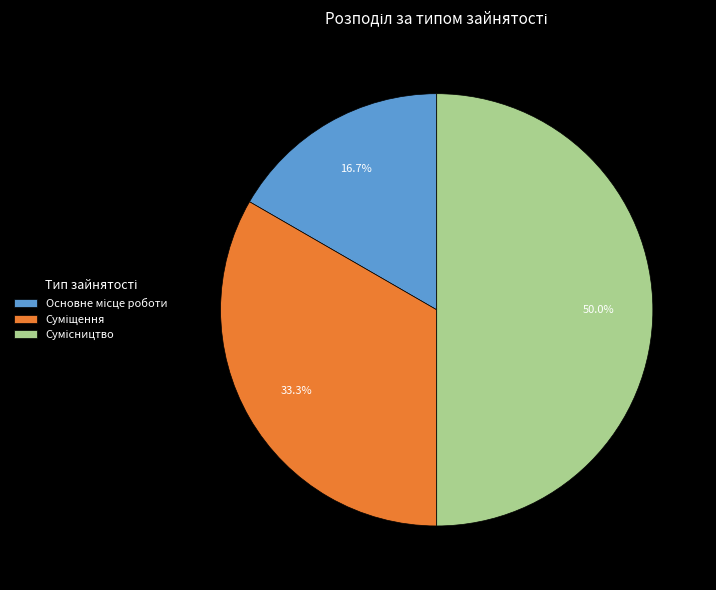

True or false: Основне місце роботи accounts for 30% of the total.

False